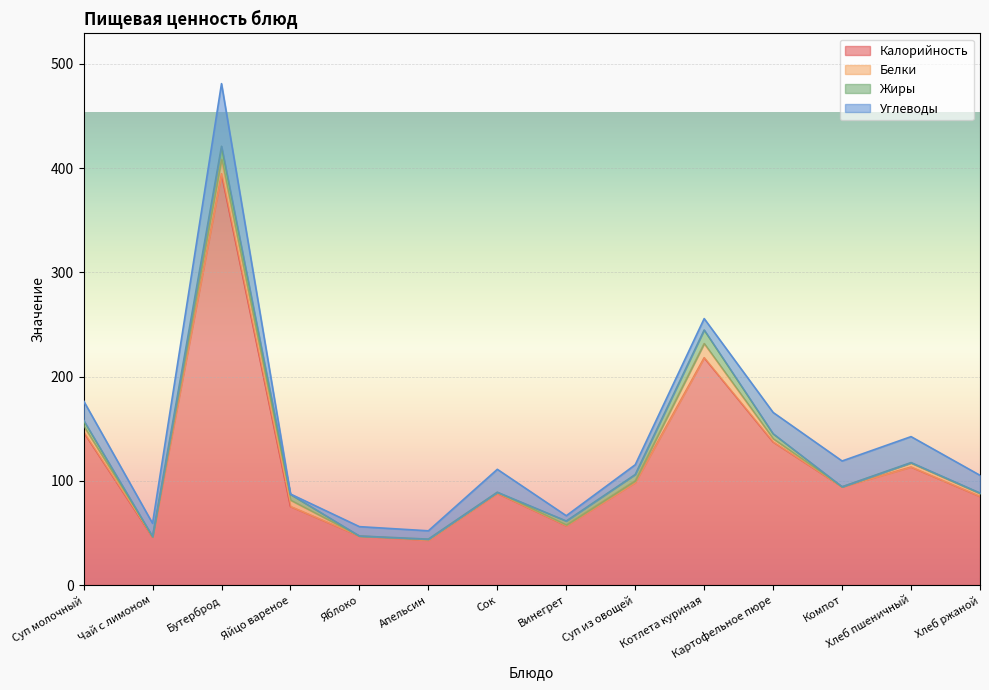

What is the difference between the Калорийность values at Хлеб пшеничный and Суп из овощей?

14.8